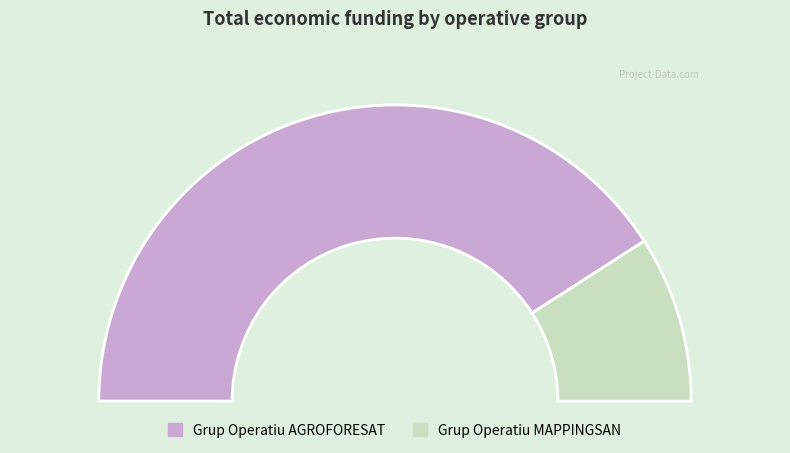

Which slice is the smallest?

Grup Operatiu MAPPINGSAN